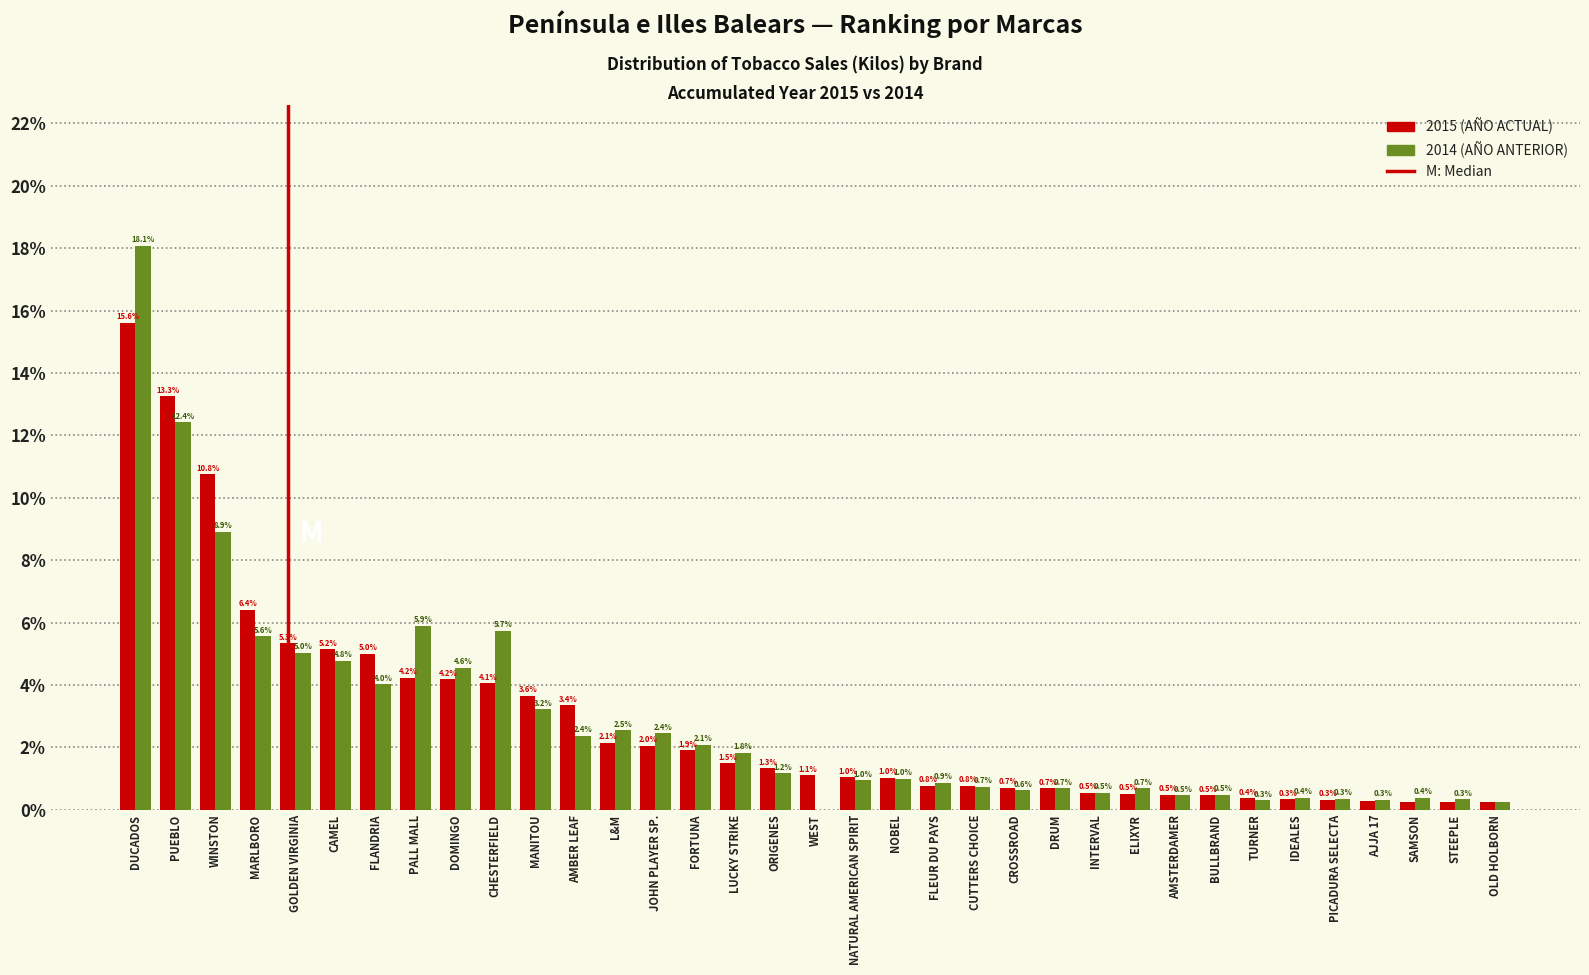

Are the bars grouped side by side (vs. stacked)?

Yes